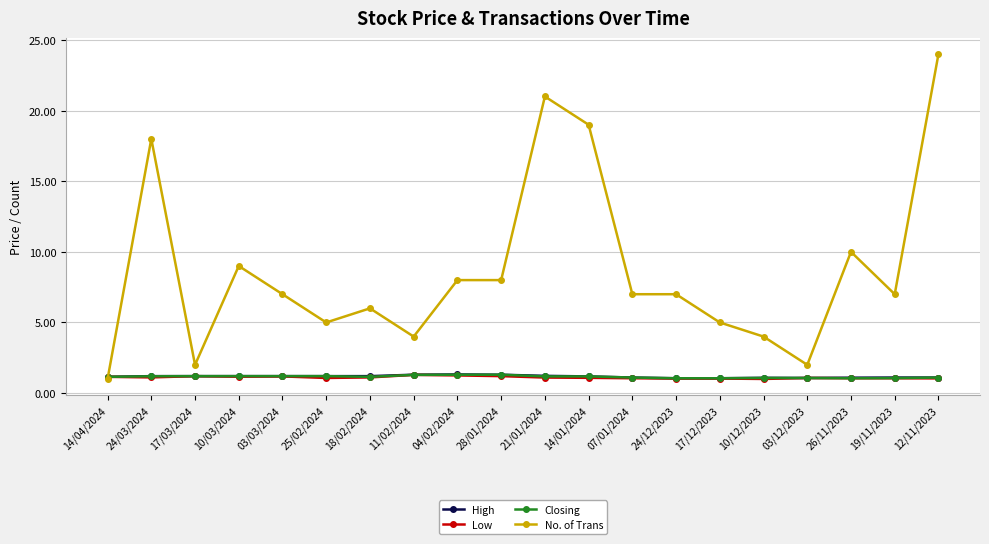

The value of No. of Trans at 24/03/2024 is 18.0. True or false?

True